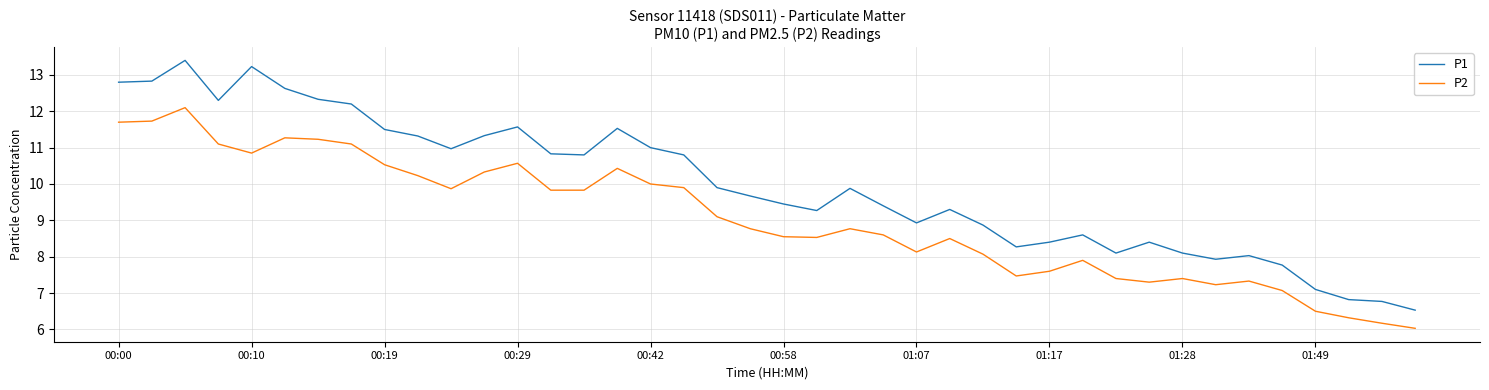

Which series has the largest range (max minus min)?

P1